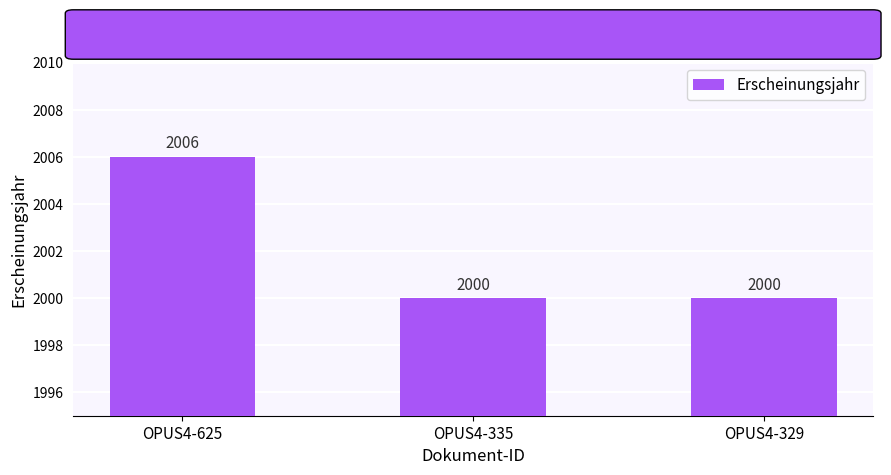

Does the chart contain any negative values?

No